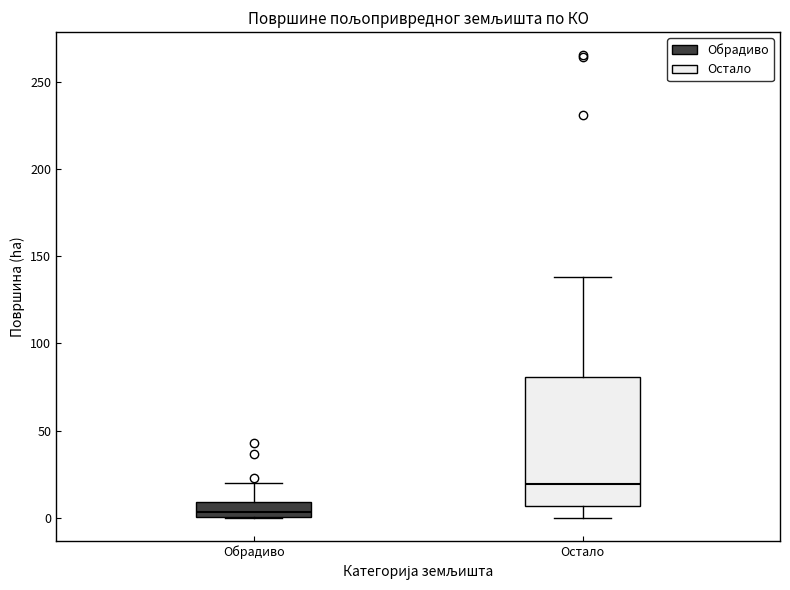

Where does the lower whisker of the box for Остало end on the y-axis? The values are not printed on the chart, so give them approximately, as read against the axis.

0